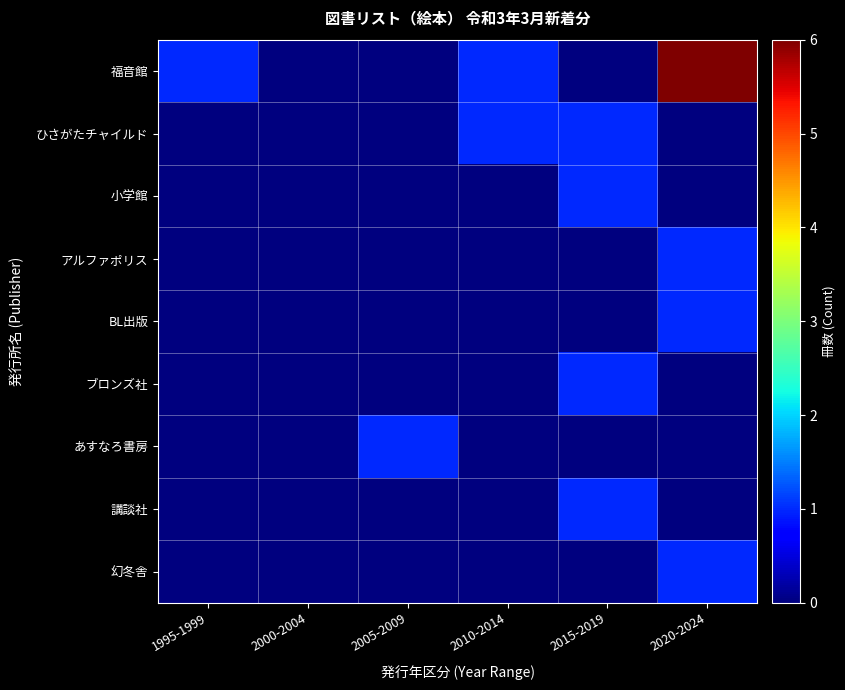

At which category is the sum across all series the highest?

2020-2024